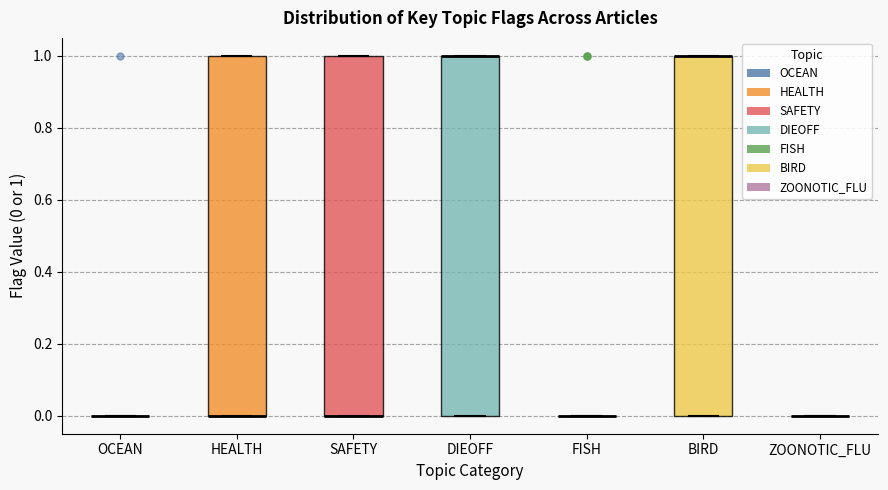

Where is the upper edge of the box for BIRD on the y-axis? The values are not printed on the chart, so give them approximately, as read against the axis.

1